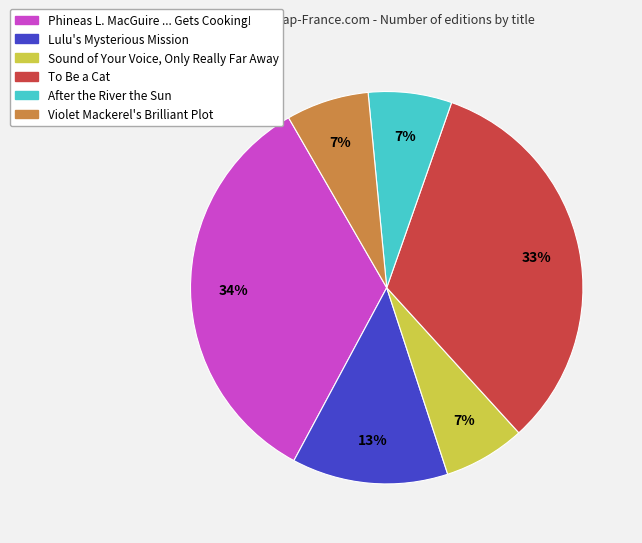

Which has a higher value, Phineas L. MacGuire ... Gets Cooking! or Violet Mackerel's Brilliant Plot?

Phineas L. MacGuire ... Gets Cooking!